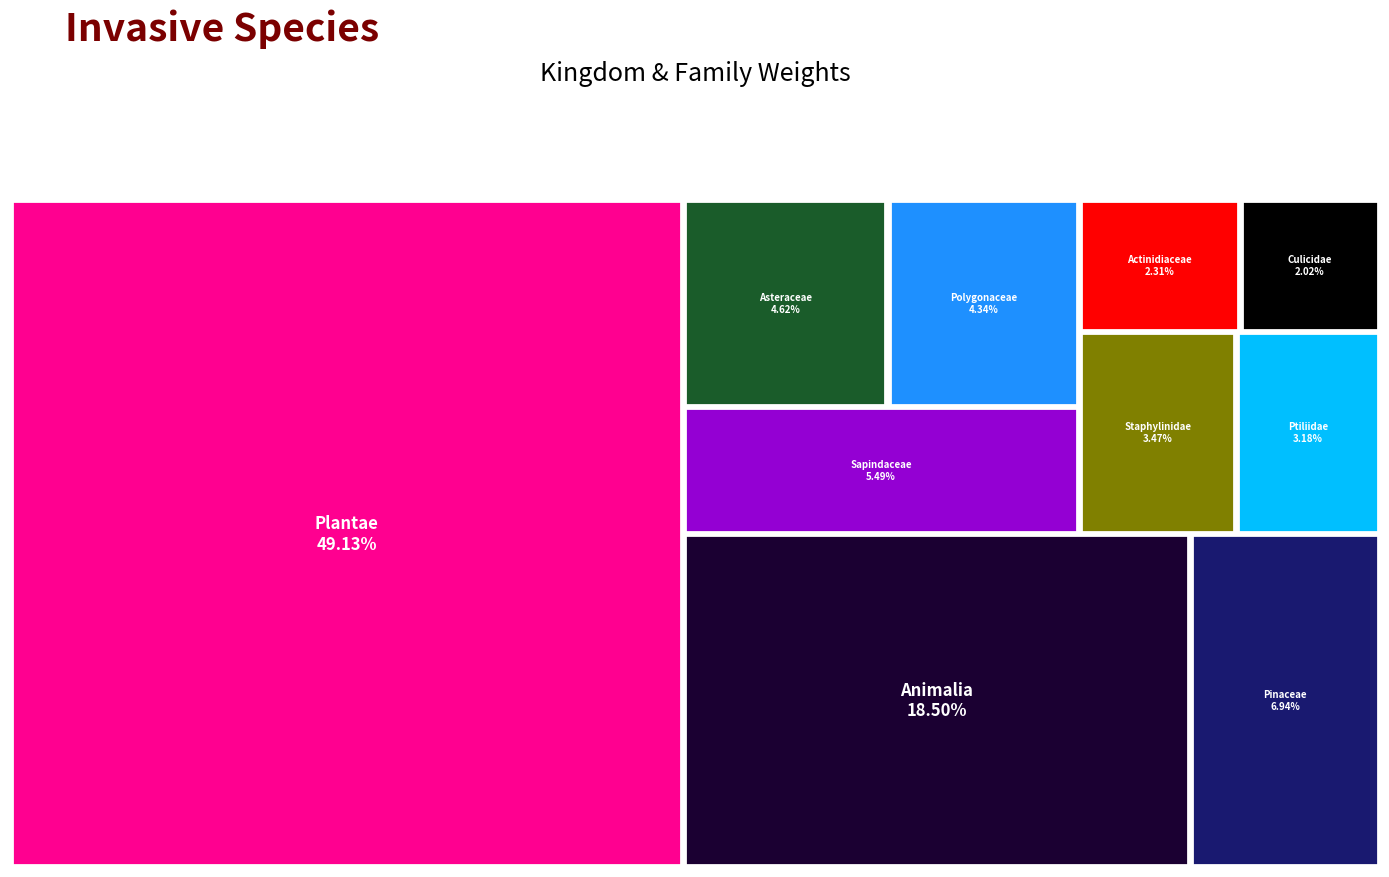

Reading left to right, what are all the values shown in this chart?

Plantae=850	Animalia=320	Pinaceae=120	Sapindaceae=95	Asteraceae=80	Polygonaceae=75	Staphylinidae=60	Ptiliidae=55	Actinidiaceae=40	Culicidae=35